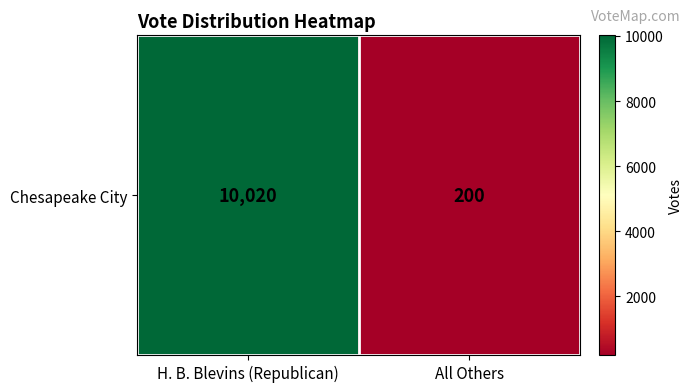

Reading left to right, what are all the values shown in this chart?

H. B. Blevins (Republican)=10020	All Others=200